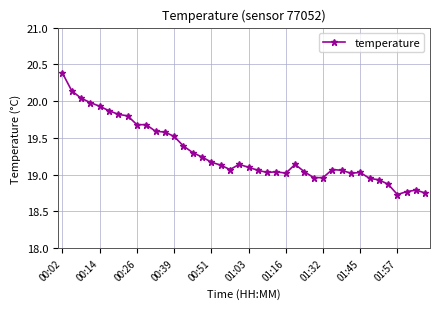

Does the chart have visible grid lines?

Yes